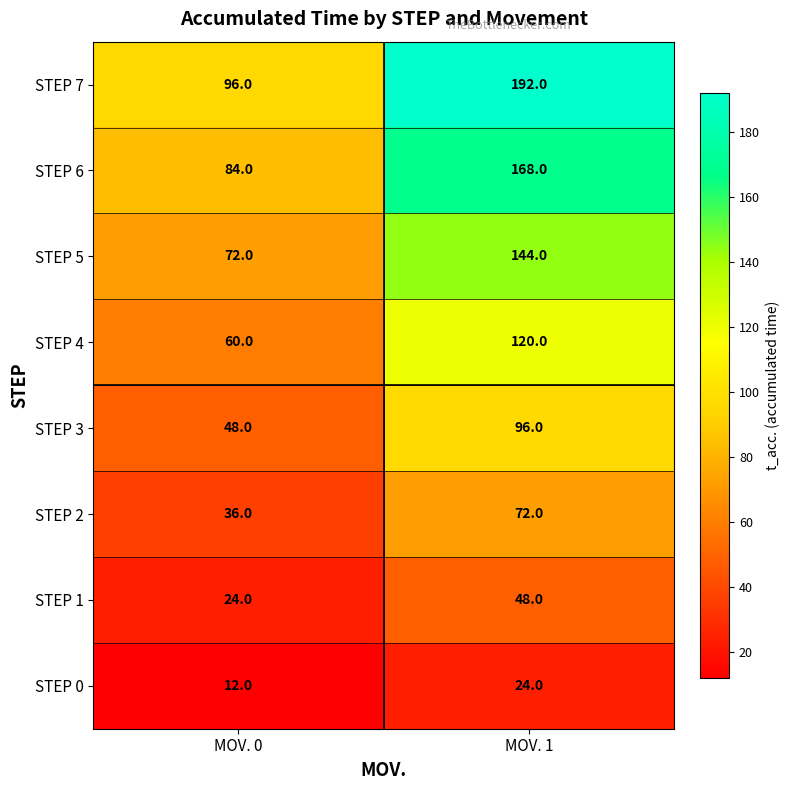

Where is STEP 4 nearest to the value 90?

MOV. 0